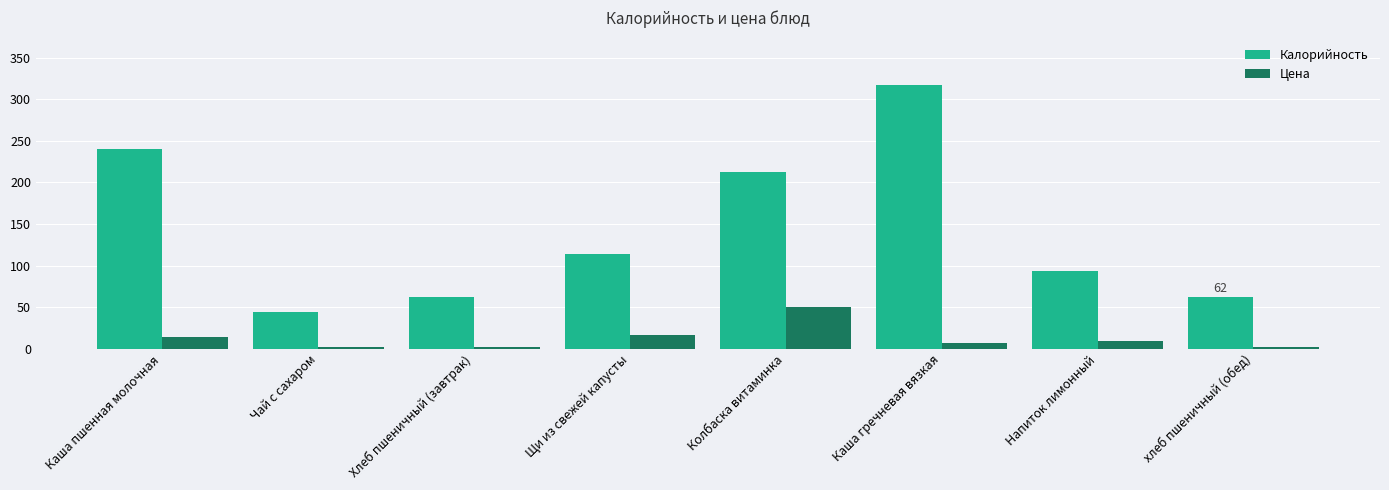

Between Каша пшенная молочная and Чай с сахаром, which series saw the biggest shift?

Калорийность